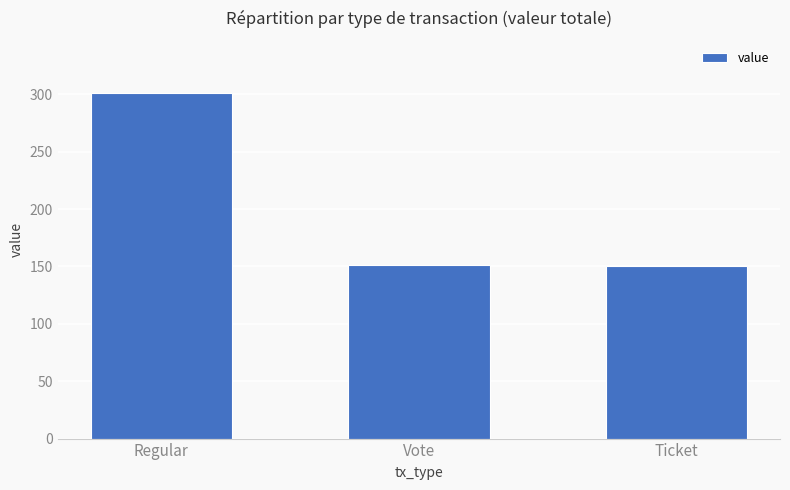

What is the change in value from Regular to Vote?

-150.3